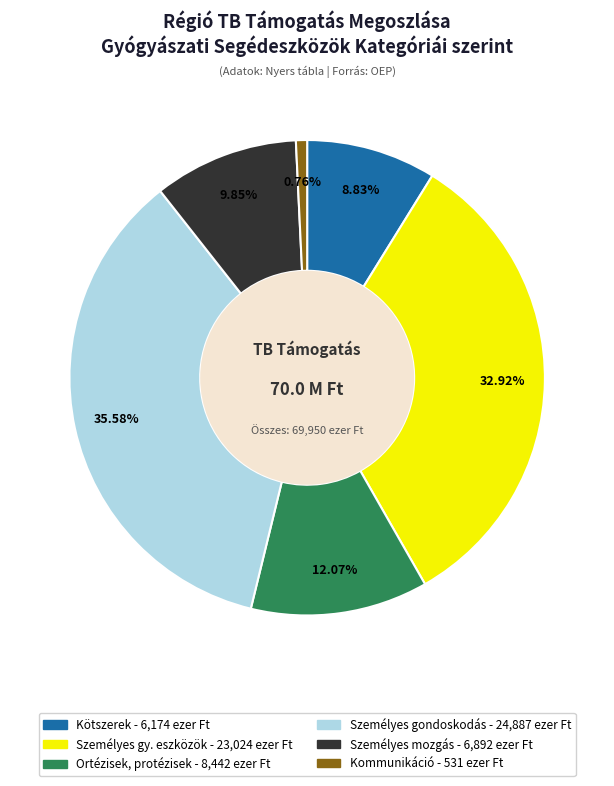

To the nearest percent, what is the difference between the largest and smallest slice percentages?

35%